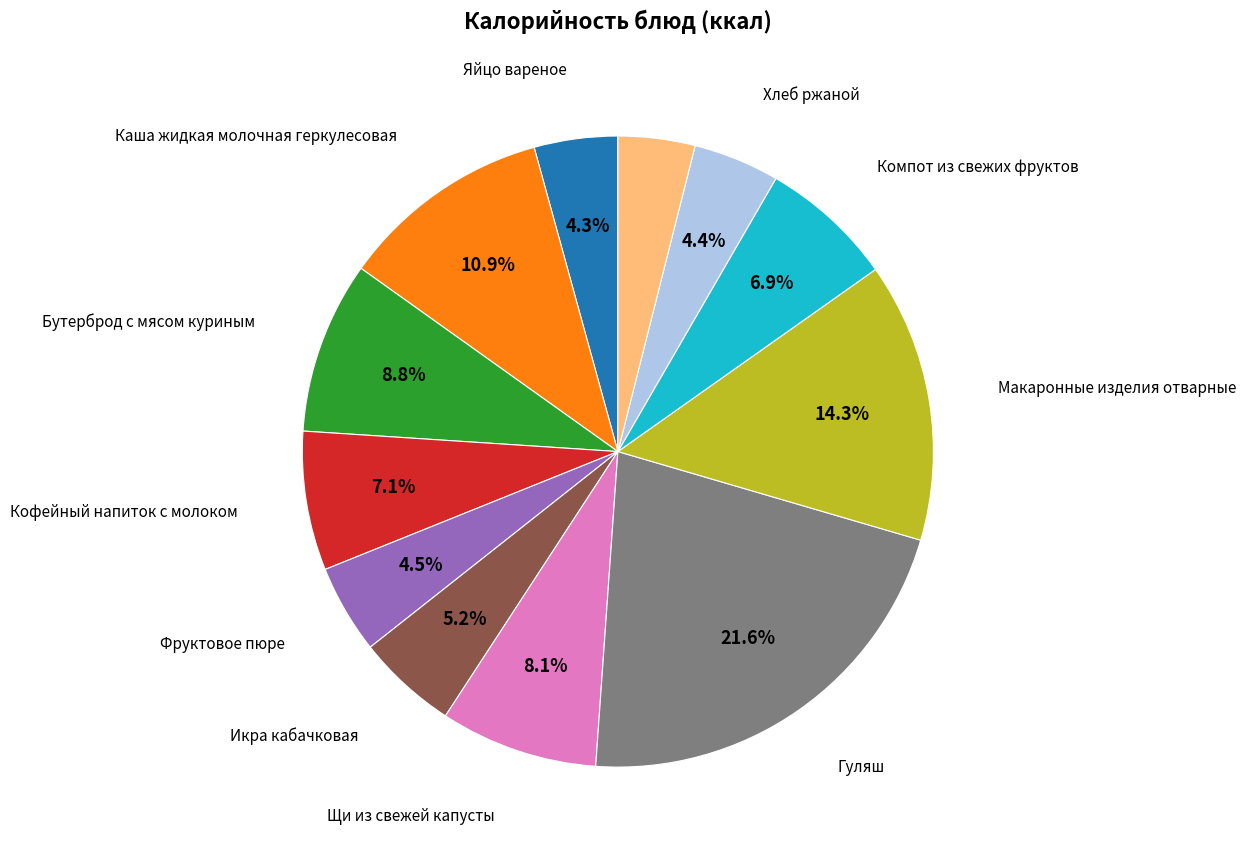

Is there any slice that represents more than half of the pie?

No